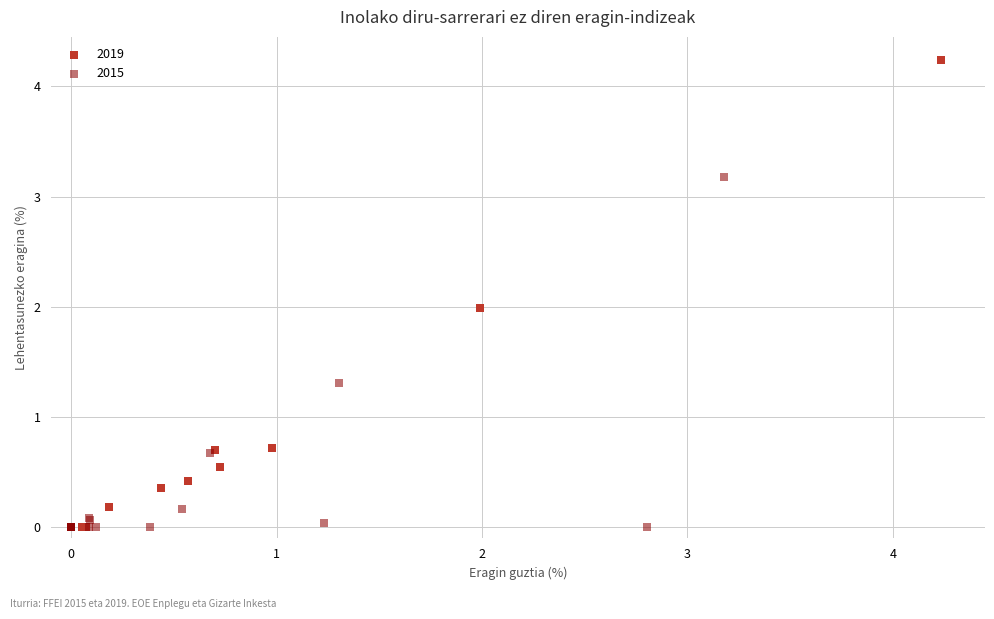

Which series has the largest Y range (max minus min)?

2019